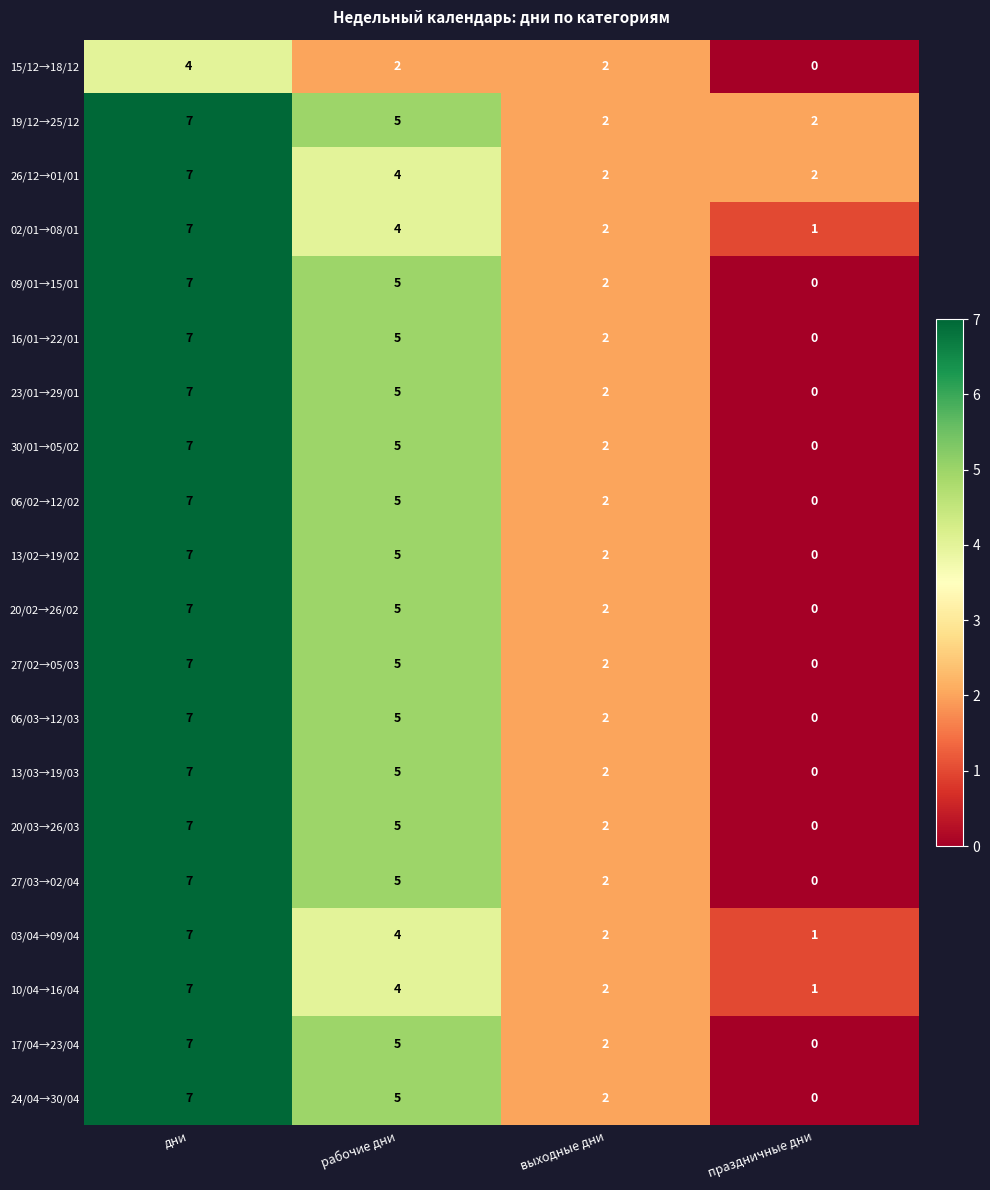

Is it true that 16/01→22/01 equals 0 at праздничные дни?

True